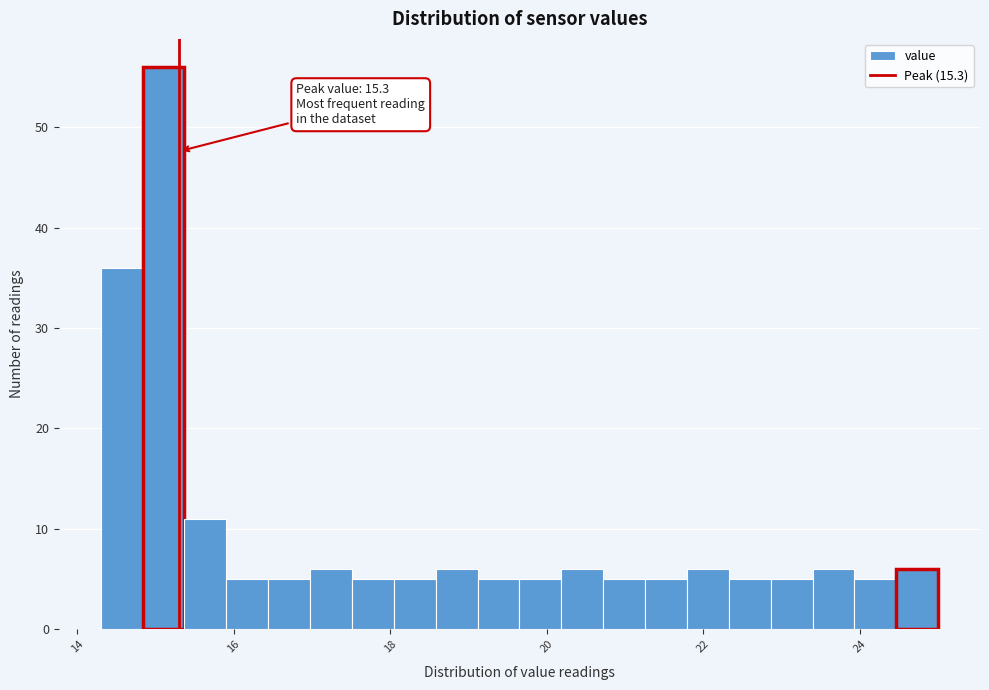

Read against the x-axis, roughly where is the centre of the tallest bar?

15.2